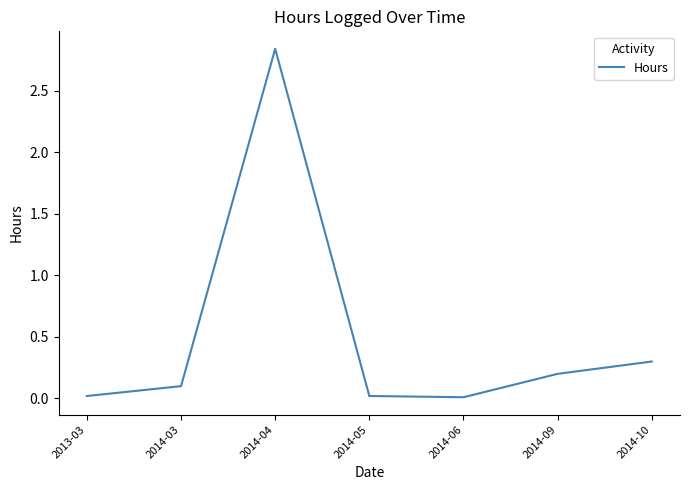

True or false: the data shows 0.0 at 2014-06.

True